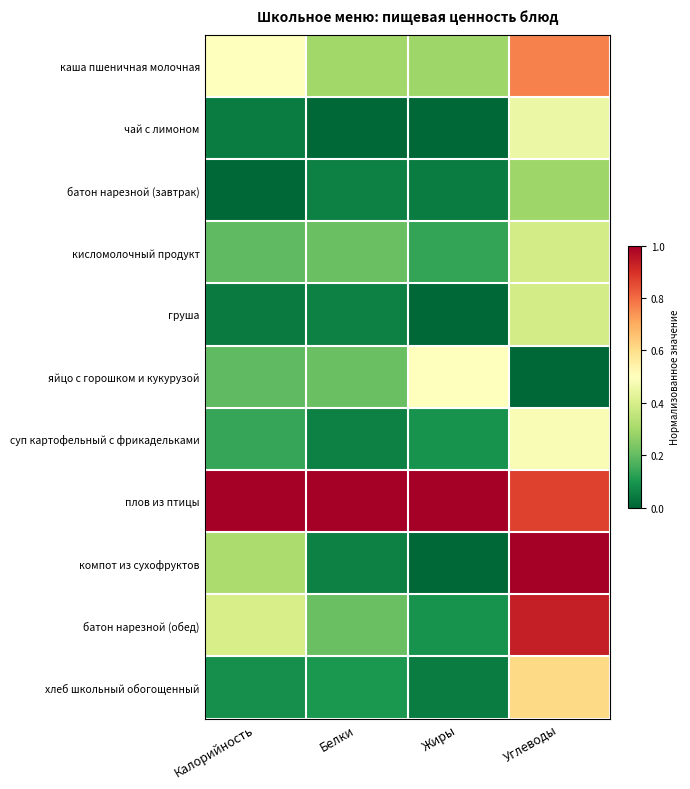

Reading left to right, list all the values displayed in this chart.

каша пшеничная молочная: Калорийность=0.5	Белки=0.3	Жиры=0.3	Углеводы=0.8
чай с лимоном: Калорийность=0.0	Белки=0.0	Жиры=0.0	Углеводы=0.5
батон нарезной (завтрак): Калорийность=0.0	Белки=0.1	Жиры=0.0	Углеводы=0.3
кисломолочный продукт: Калорийность=0.2	Белки=0.2	Жиры=0.1	Углеводы=0.4
груша: Калорийность=0.0	Белки=0.1	Жиры=0.0	Углеводы=0.4
яйцо с горошком и кукурузой: Калорийность=0.2	Белки=0.2	Жиры=0.5	Углеводы=0.0
суп картофельный с фрикадельками: Калорийность=0.1	Белки=0.1	Жиры=0.1	Углеводы=0.5
плов из птицы: Калорийность=1.0	Белки=1.0	Жиры=1.0	Углеводы=0.9
компот из сухофруктов: Калорийность=0.3	Белки=0.1	Жиры=0.0	Углеводы=1.0
батон нарезной (обед): Калорийность=0.4	Белки=0.2	Жиры=0.1	Углеводы=0.9
хлеб школьный обогощенный: Калорийность=0.1	Белки=0.1	Жиры=0.0	Углеводы=0.6